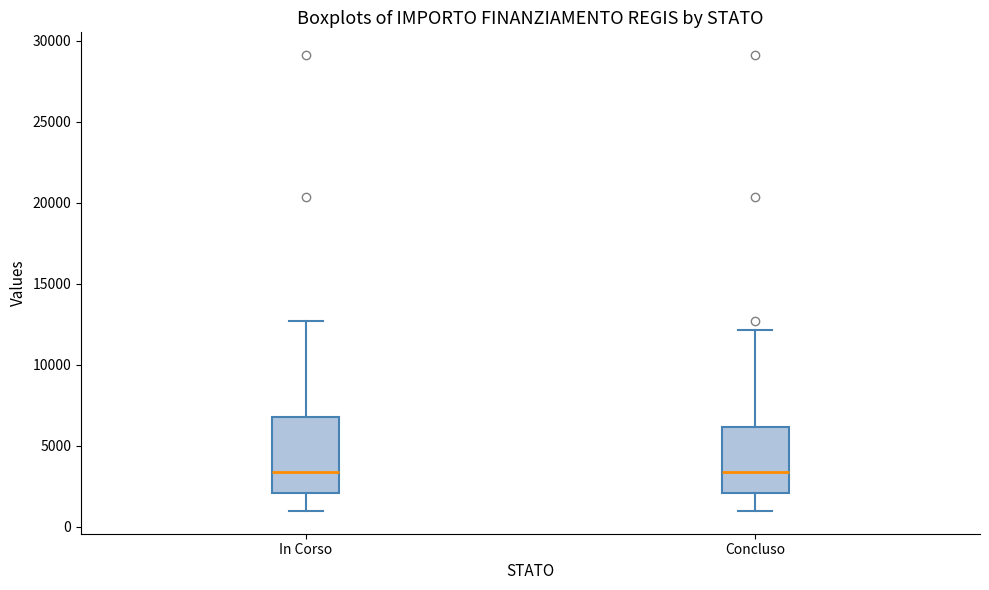

Reading left to right, transcribe this box plot: for each box, give where its median line is, the range the box spans, and where its two whiskers end, as read against the y-axis. The values are not printed on the chart, so give them approximately, as read against the axis.

In Corso: median 3500, box 2000 to 7000, whiskers 1000 to 12500
Concluso: median 3500, box 2000 to 6000, whiskers 1000 to 12000